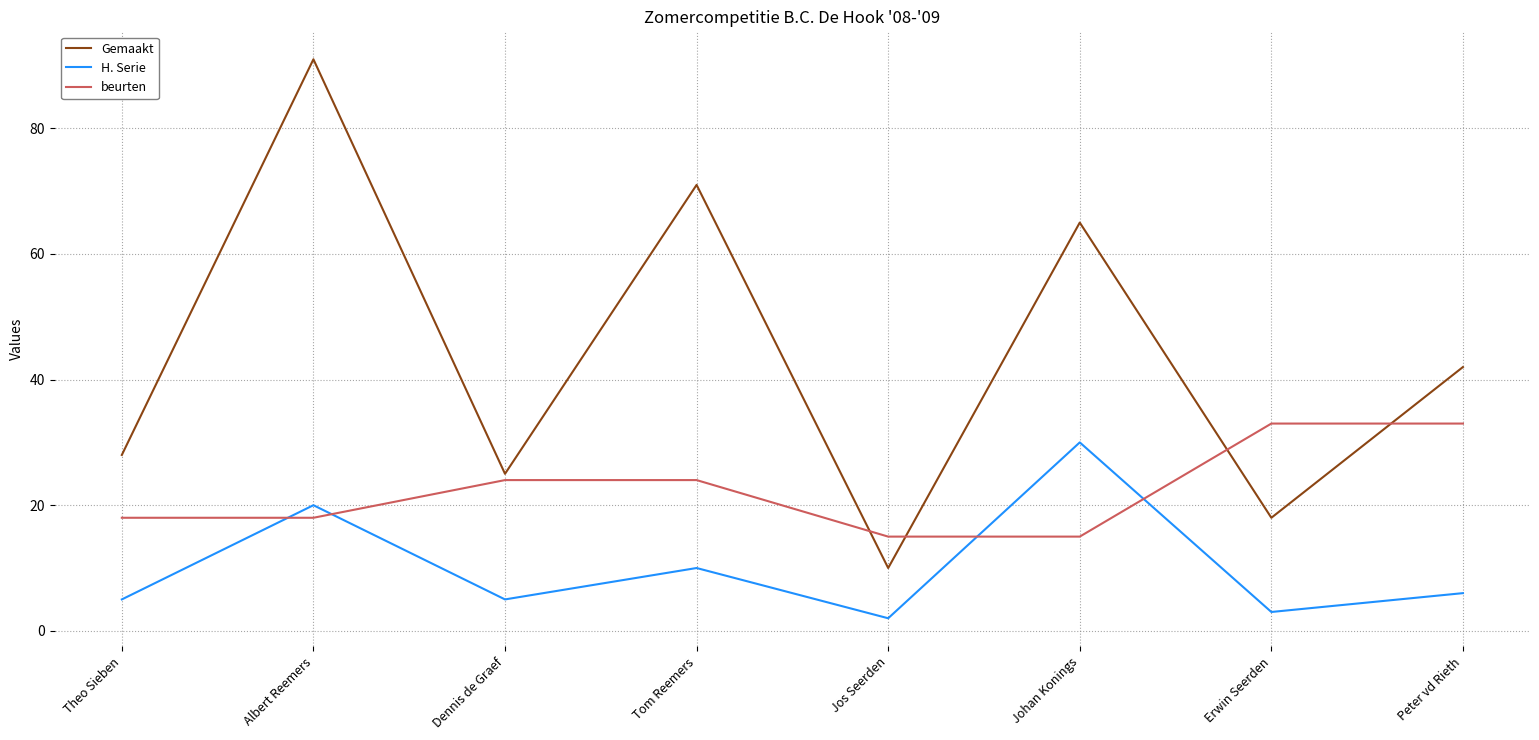

In Gemaakt, how many points are higher than both neighbors (excluding endpoints)?

3